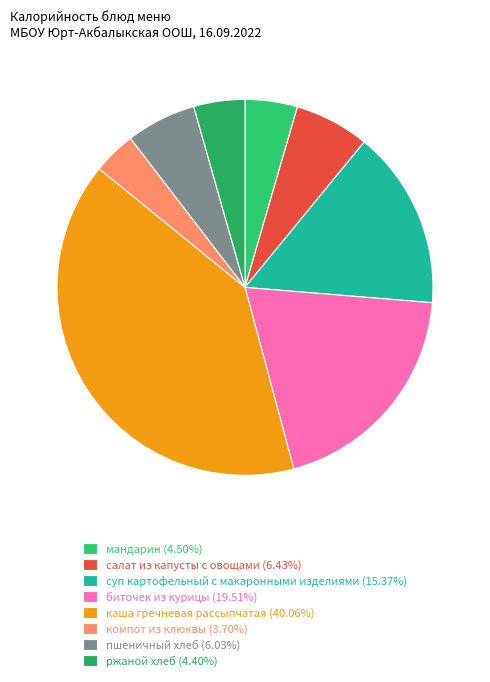

Which slice is the largest?

каша гречневая рассыпчатая